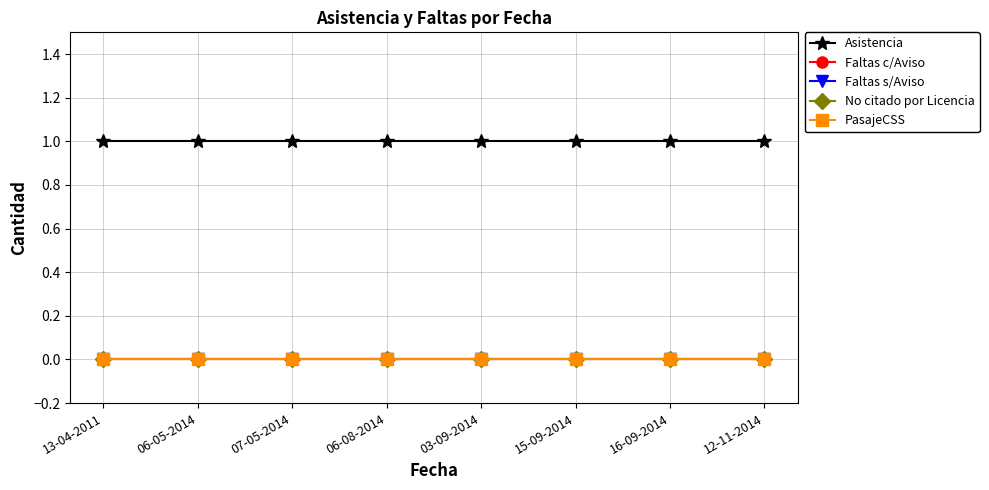

True or false: Faltas s/Aviso and No citado por Licencia intersect in this chart.

False